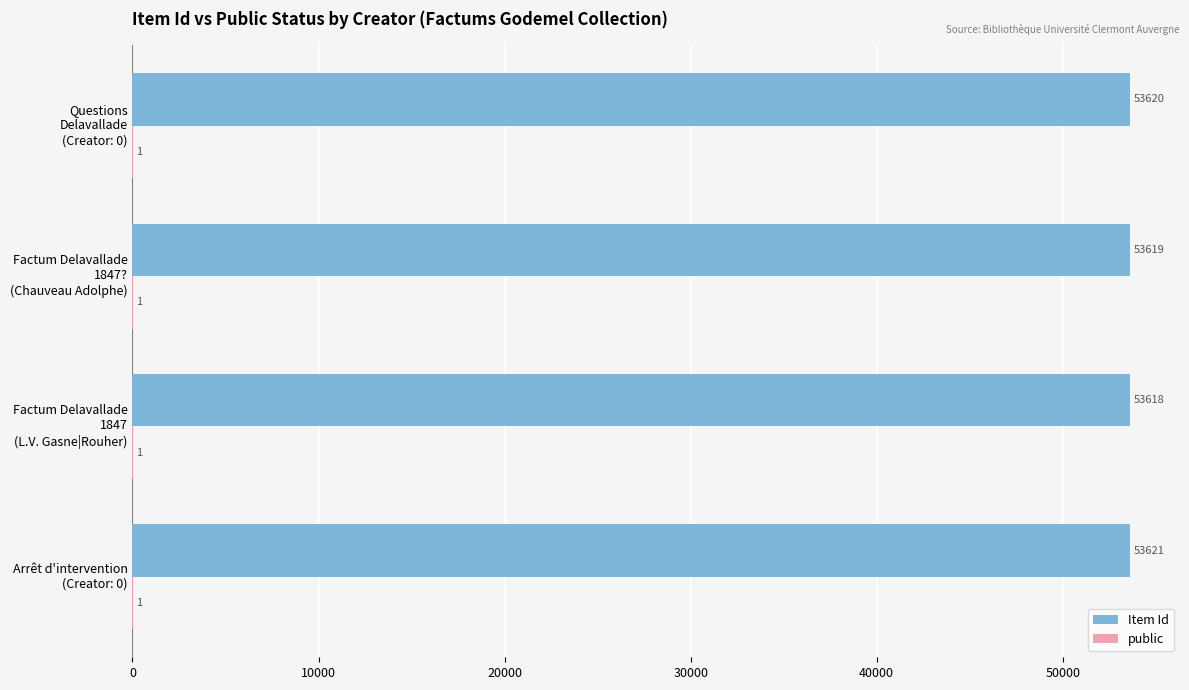

What is the maximum value shown in the chart?

53621